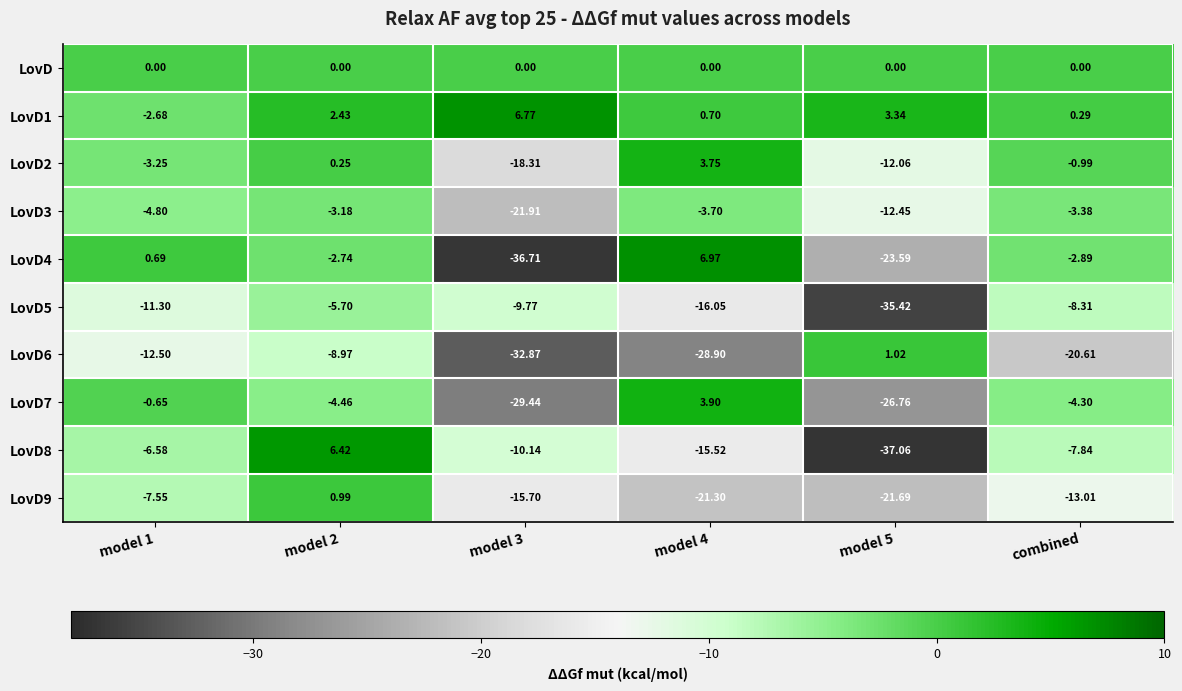

Is the value of LovD1 at model 5 greater than the value of LovD2 at model 3?

Yes